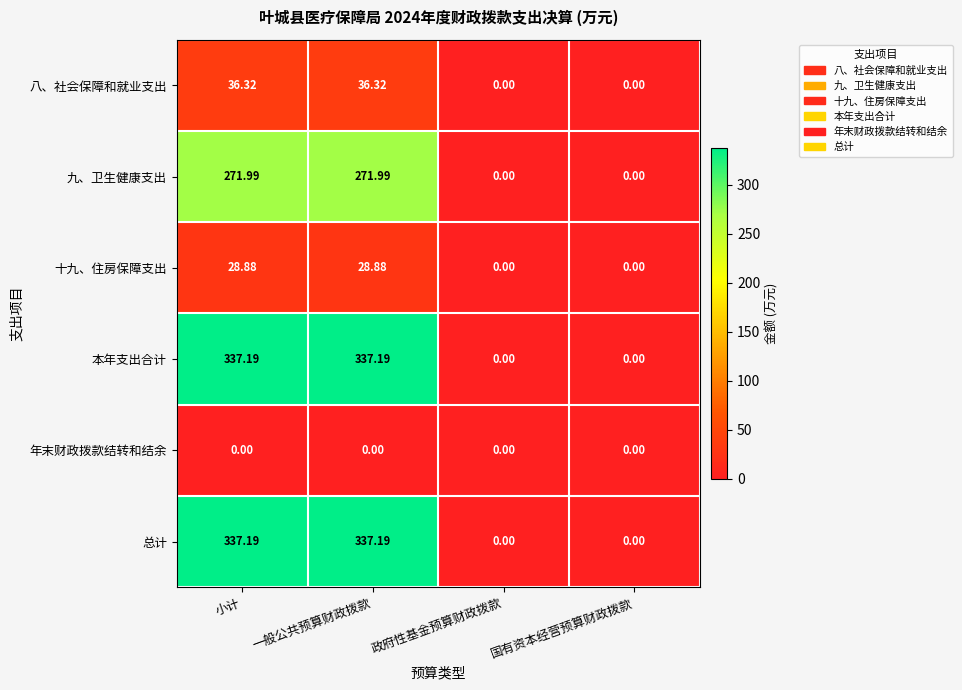

At which label does 十九、住房保障支出 first exceed 28?

小计